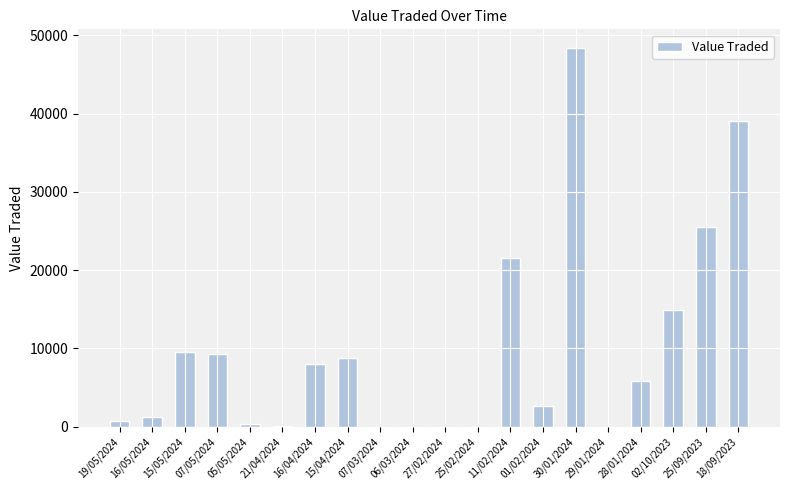

At which label does the data first exceed 5854?

15/05/2024